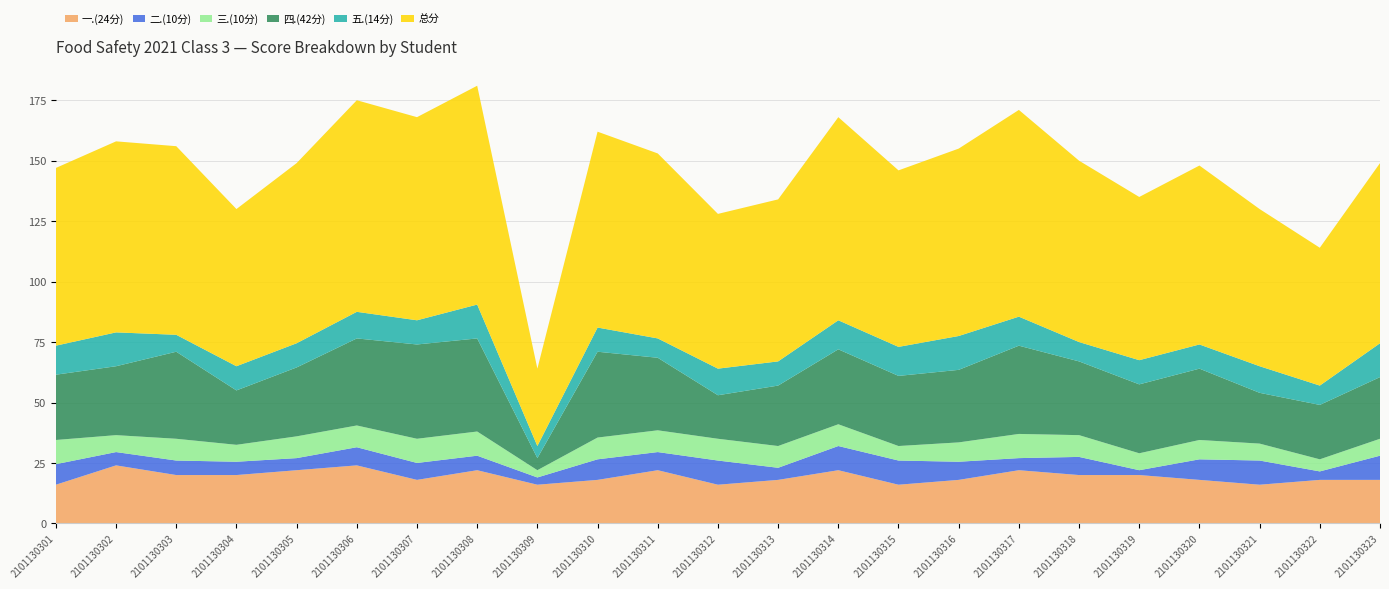

Reading right to left, transcribe all the data shown in this chart.

一.(24分): 2101130323=18.0	2101130322=18.0	2101130321=16.0	2101130320=18.0	2101130319=20.0	2101130318=20.0	2101130317=22.0	2101130316=18.0	2101130315=16.0	2101130314=22.0	2101130313=18.0	2101130312=16.0	2101130311=22.0	2101130310=18.0	2101130309=16.0	2101130308=22.0	2101130307=18.0	2101130306=24.0	2101130305=22.0	2101130304=20.0	2101130303=20.0	2101130302=24.0	2101130301=16.0
二.(10分): 2101130323=10.0	2101130322=3.5	2101130321=10.0	2101130320=8.5	2101130319=2.0	2101130318=7.5	2101130317=5.0	2101130316=7.5	2101130315=10.0	2101130314=10.0	2101130313=5.0	2101130312=10.0	2101130311=7.5	2101130310=8.5	2101130309=3.0	2101130308=6.0	2101130307=7.0	2101130306=7.5	2101130305=5.0	2101130304=5.5	2101130303=6.0	2101130302=5.5	2101130301=8.5
三.(10分): 2101130323=7.0	2101130322=5.0	2101130321=7.0	2101130320=8.0	2101130319=7.0	2101130318=9.0	2101130317=10.0	2101130316=8.0	2101130315=6.0	2101130314=9.0	2101130313=9.0	2101130312=9.0	2101130311=9.0	2101130310=9.0	2101130309=3.0	2101130308=10.0	2101130307=10.0	2101130306=9.0	2101130305=9.0	2101130304=7.0	2101130303=9.0	2101130302=7.0	2101130301=10.0
四.(42分): 2101130323=25.5	2101130322=22.5	2101130321=21.0	2101130320=29.5	2101130319=28.5	2101130318=30.5	2101130317=36.5	2101130316=30.0	2101130315=29.0	2101130314=31.0	2101130313=25.0	2101130312=18.0	2101130311=30.0	2101130310=35.5	2101130309=5.0	2101130308=38.5	2101130307=39.0	2101130306=36.0	2101130305=28.5	2101130304=22.5	2101130303=36.0	2101130302=28.5	2101130301=27.0
五.(14分): 2101130323=14.0	2101130322=8.0	2101130321=11.0	2101130320=10.0	2101130319=10.0	2101130318=8.0	2101130317=12.0	2101130316=14.0	2101130315=12.0	2101130314=12.0	2101130313=10.0	2101130312=11.0	2101130311=8.0	2101130310=10.0	2101130309=5.0	2101130308=14.0	2101130307=10.0	2101130306=11.0	2101130305=10.0	2101130304=10.0	2101130303=7.0	2101130302=14.0	2101130301=12.0
总分: 2101130323=74.5	2101130322=57.0	2101130321=65.0	2101130320=74.0	2101130319=67.5	2101130318=75.0	2101130317=85.5	2101130316=77.5	2101130315=73.0	2101130314=84.0	2101130313=67.0	2101130312=64.0	2101130311=76.5	2101130310=81.0	2101130309=32.0	2101130308=90.5	2101130307=84.0	2101130306=87.5	2101130305=74.5	2101130304=65.0	2101130303=78.0	2101130302=79.0	2101130301=73.5